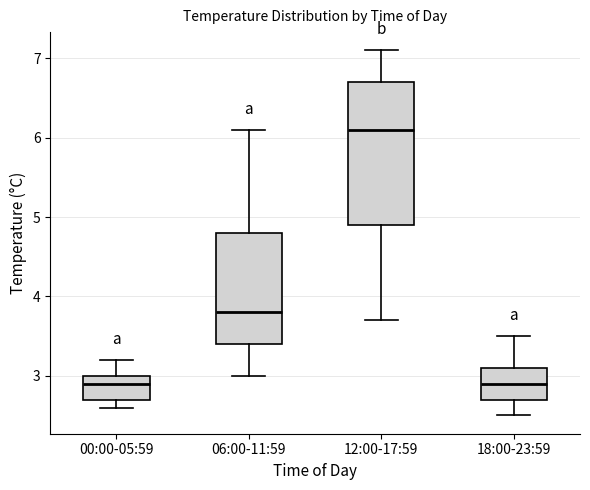

Where does the upper whisker of the box for 06:00-11:59 end on the y-axis? The values are not printed on the chart, so give them approximately, as read against the axis.

6.1